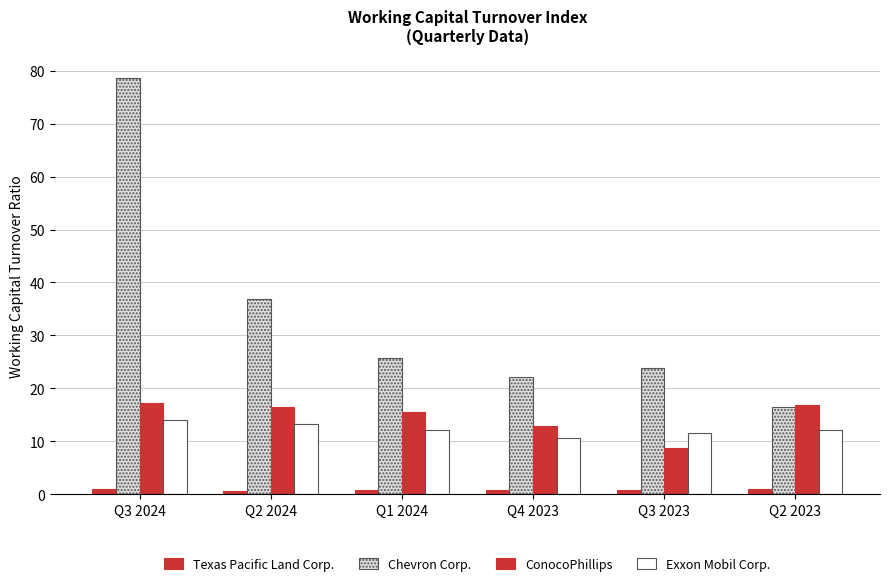

Reading left to right, transcribe all the data shown in this chart.

Texas Pacific Land Corp.: 1.1	0.7	0.7	0.8	0.8	0.9
Chevron Corp.: 78.6	36.9	25.7	22.2	23.9	16.5
ConocoPhillips: 17.2	16.6	15.5	13.0	8.8	16.9
Exxon Mobil Corp.: 13.9	13.4	12.1	10.7	11.6	12.2